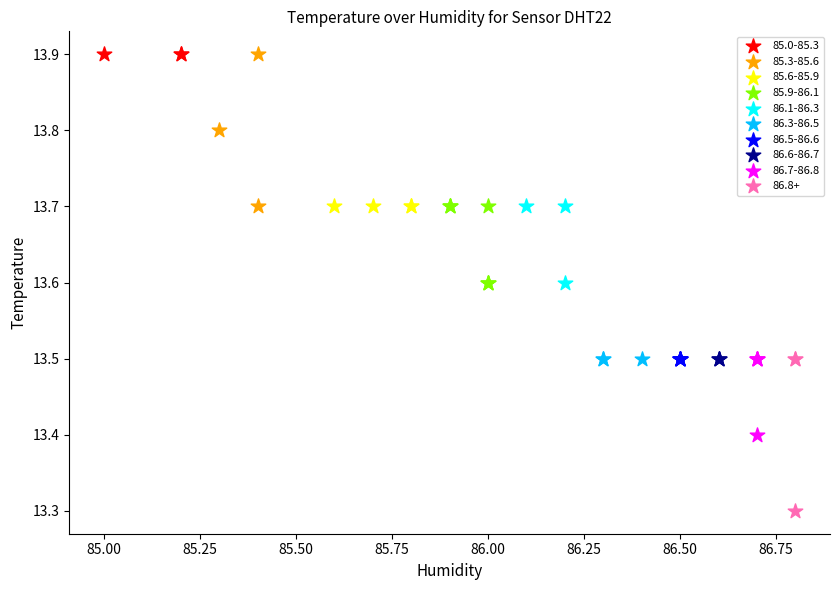

Which series reaches the minimum Y coordinate?

86.8+